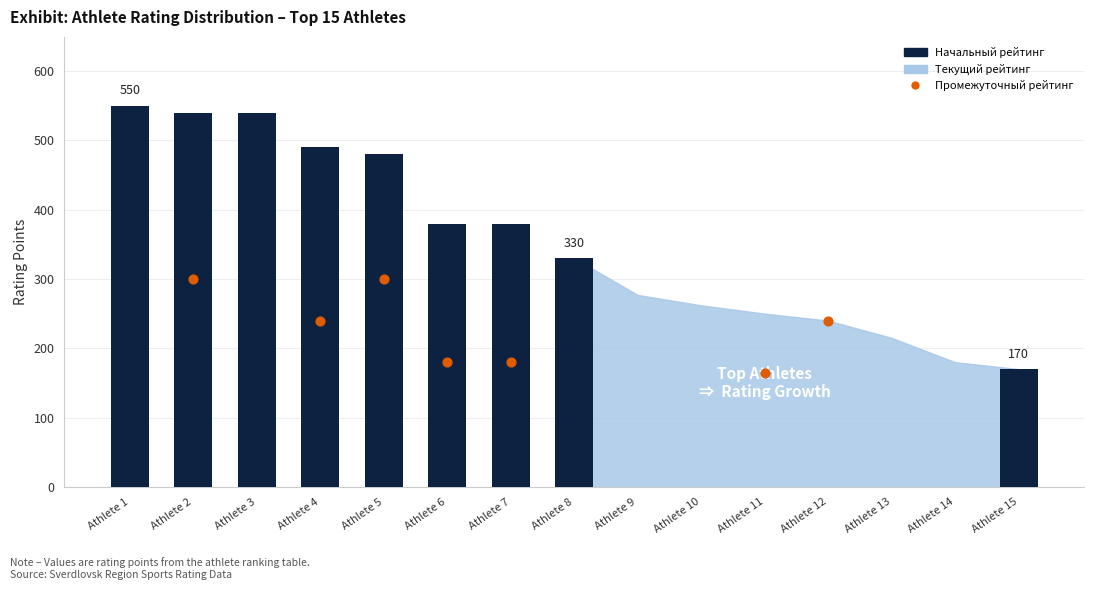

What is the total value across all series at 13?

430